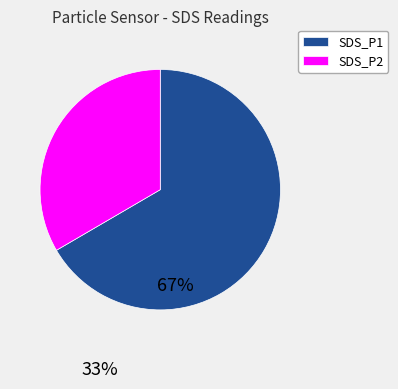

Which category has the biggest portion of the pie?

SDS_P1